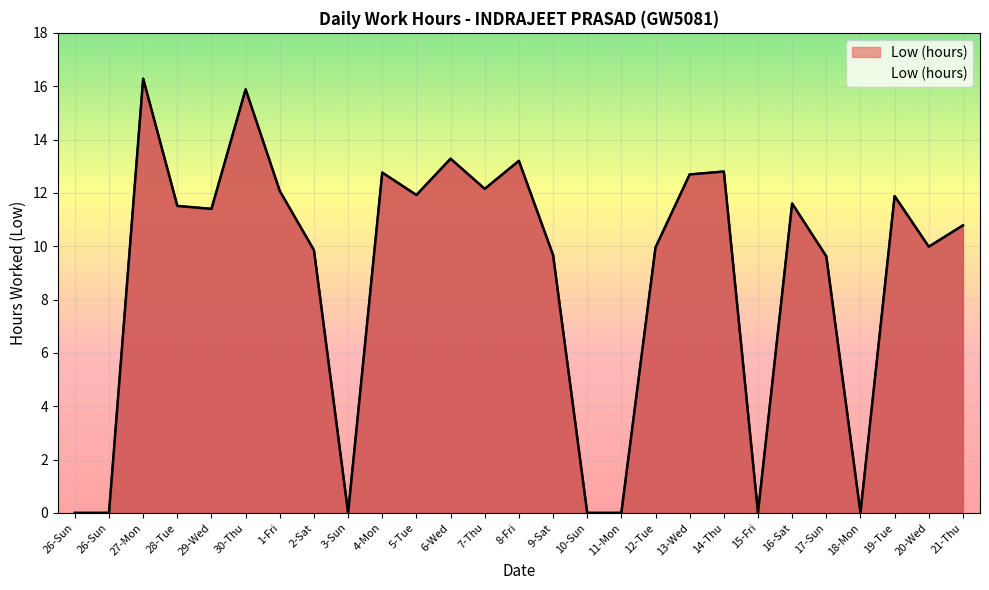

Reading left to right, extract all data points from this chart.

26-Sun=0.0	26-Sun=0.0	27-Mon=16.3	28-Tue=11.5	29-Wed=11.4	30-Thu=15.9	1-Fri=12.1	2-Sat=9.8	3-Sun=0.0	4-Mon=12.8	5-Tue=11.9	6-Wed=13.3	7-Thu=12.2	8-Fri=13.2	9-Sat=9.7	10-Sun=0.0	11-Mon=0.0	12-Tue=9.9	13-Wed=12.7	14-Thu=12.8	15-Fri=0.0	16-Sat=11.6	17-Sun=9.6	18-Mon=0.0	19-Tue=11.9	20-Wed=10.0	21-Thu=10.8